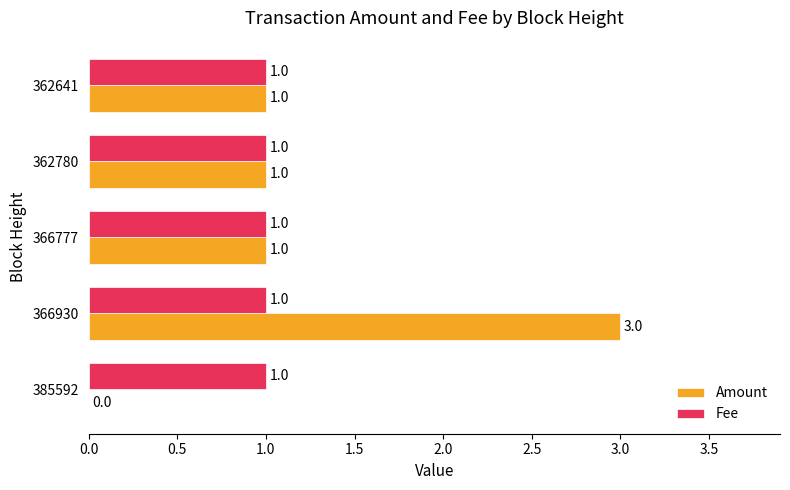

Read the Amount value at 366930.

3